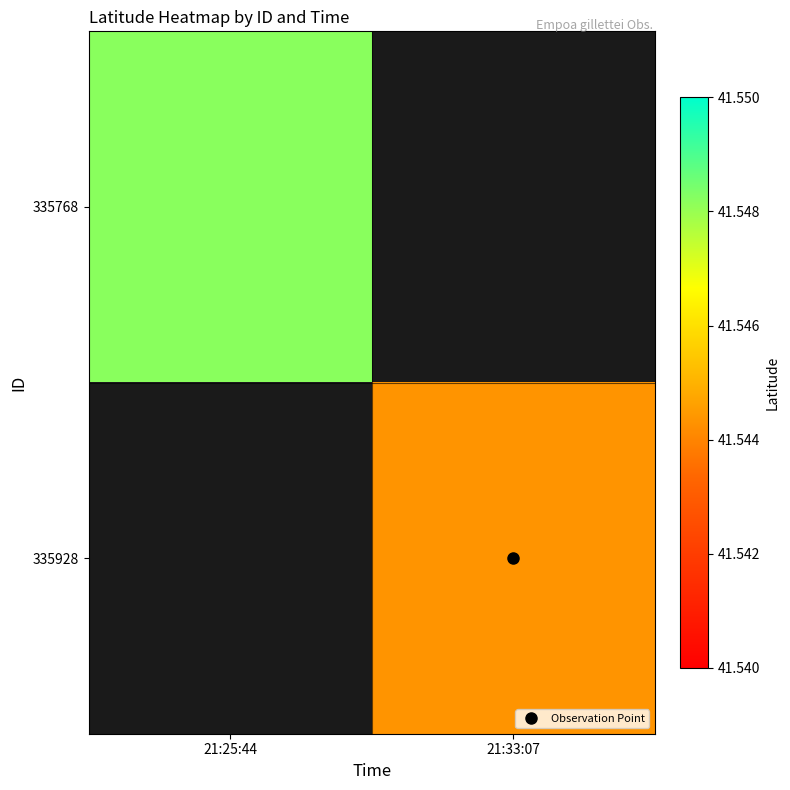

Count the number of data series in this chart.

2